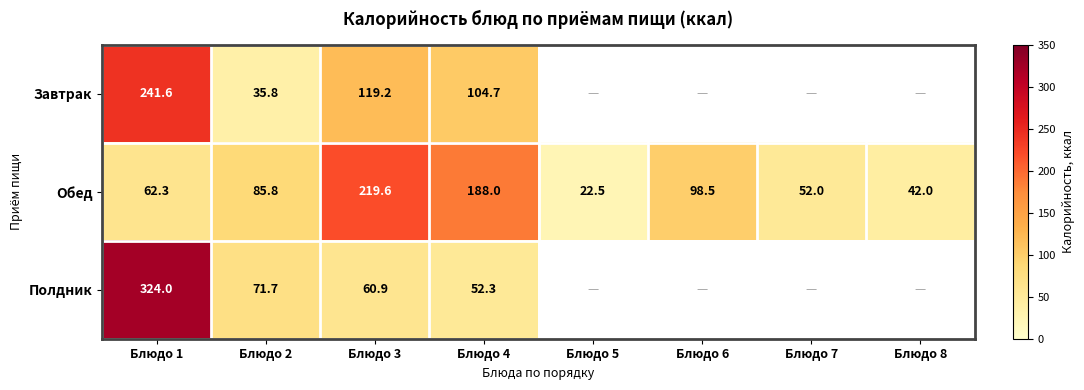

What is the sum of the Обед values at Блюдо 1 and Блюдо 2?

148.1